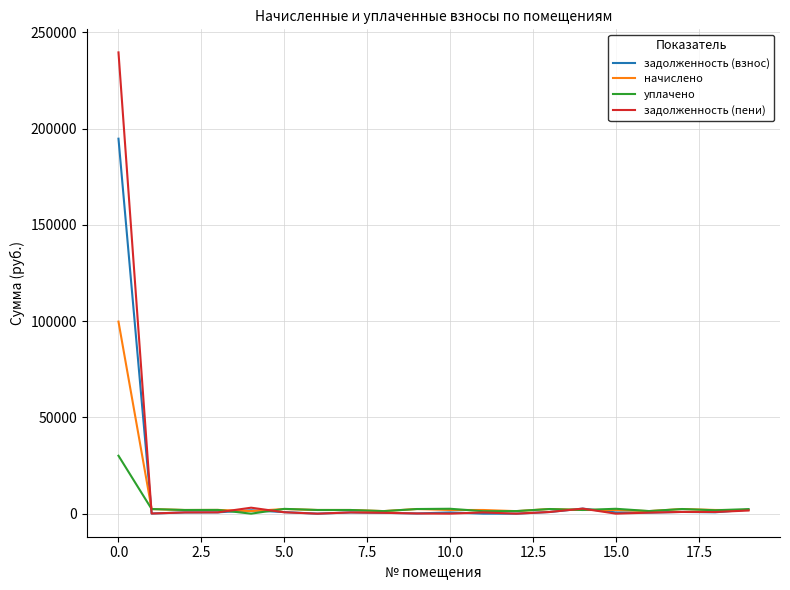

Which series has the largest range (max minus min)?

задолженность (пени)